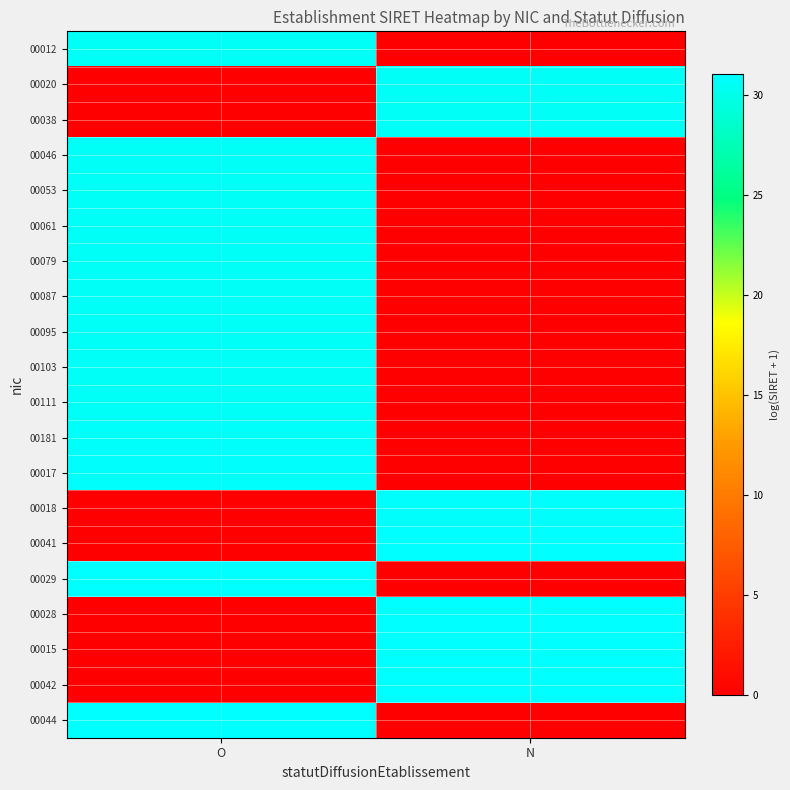

Which series has the largest total across all categories?

00044